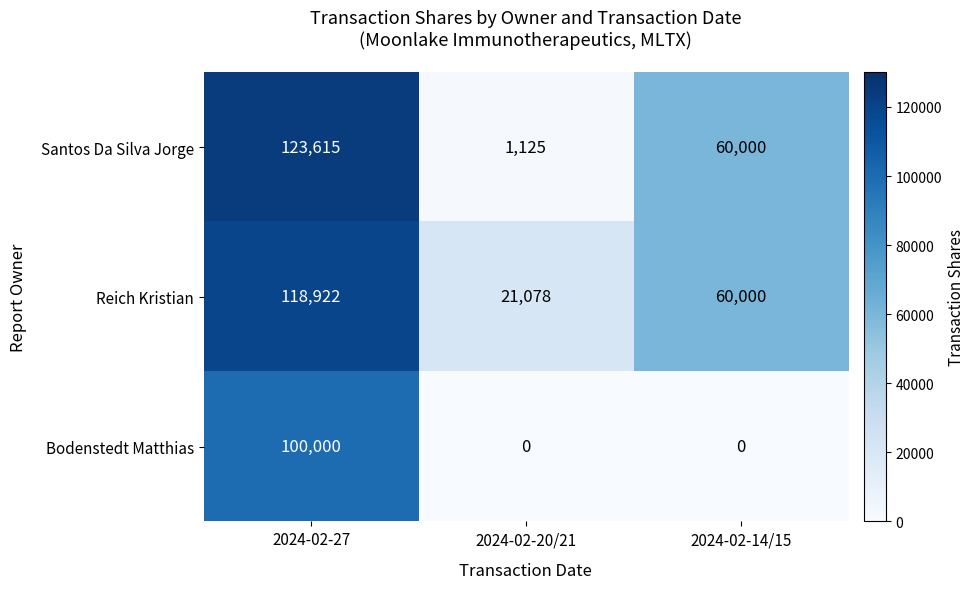

Which series has the widest spread of values?

Santos Da Silva Jorge